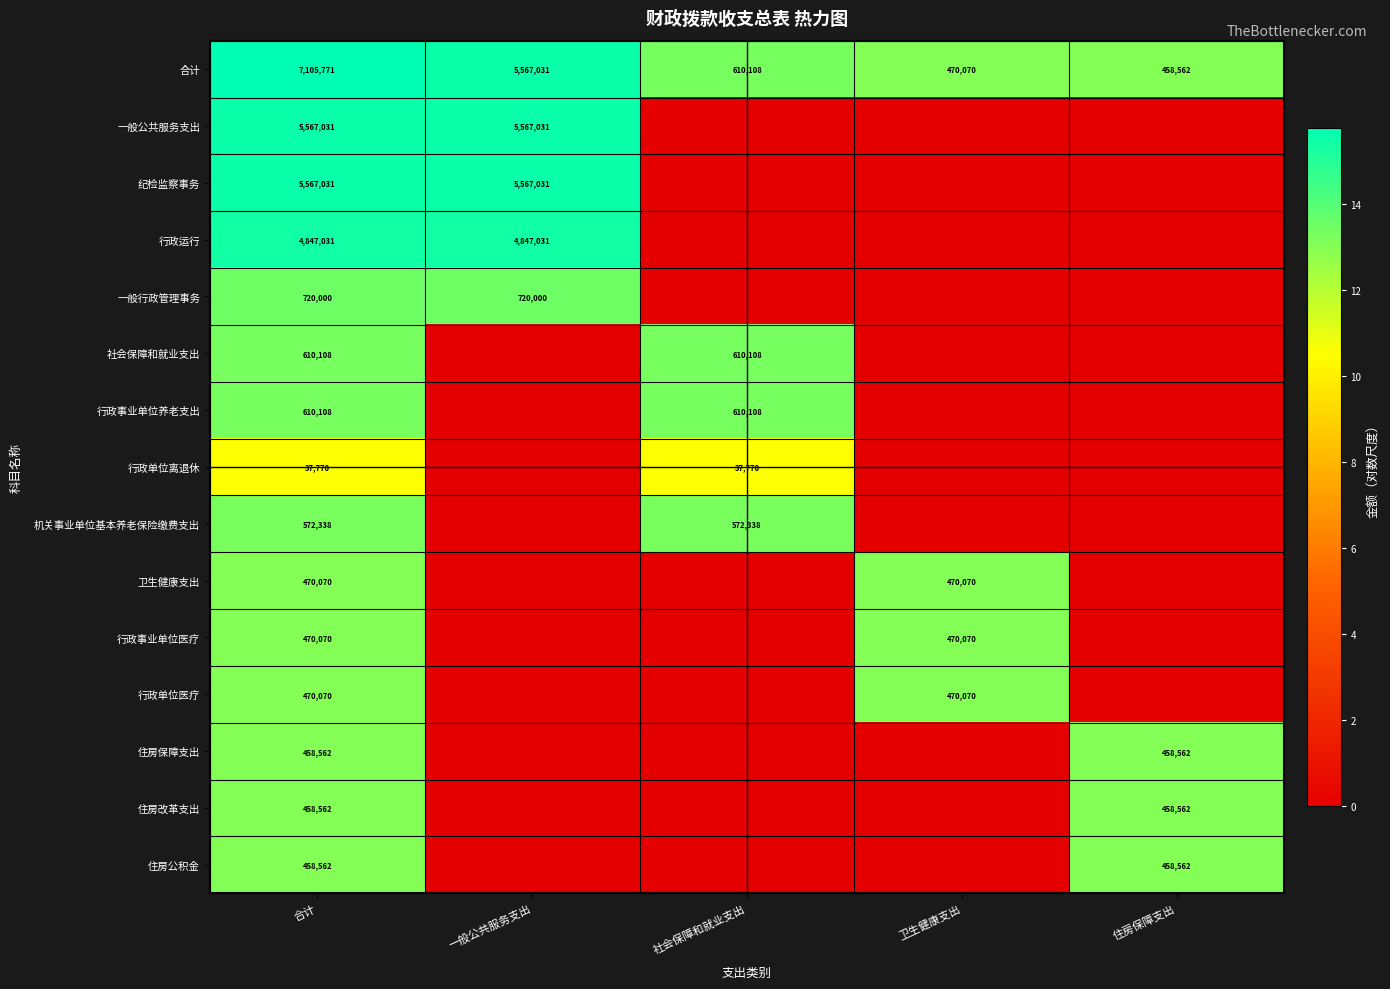

The 卫生健康支出 series shows 312177 at 卫生健康支出. True or false?

False